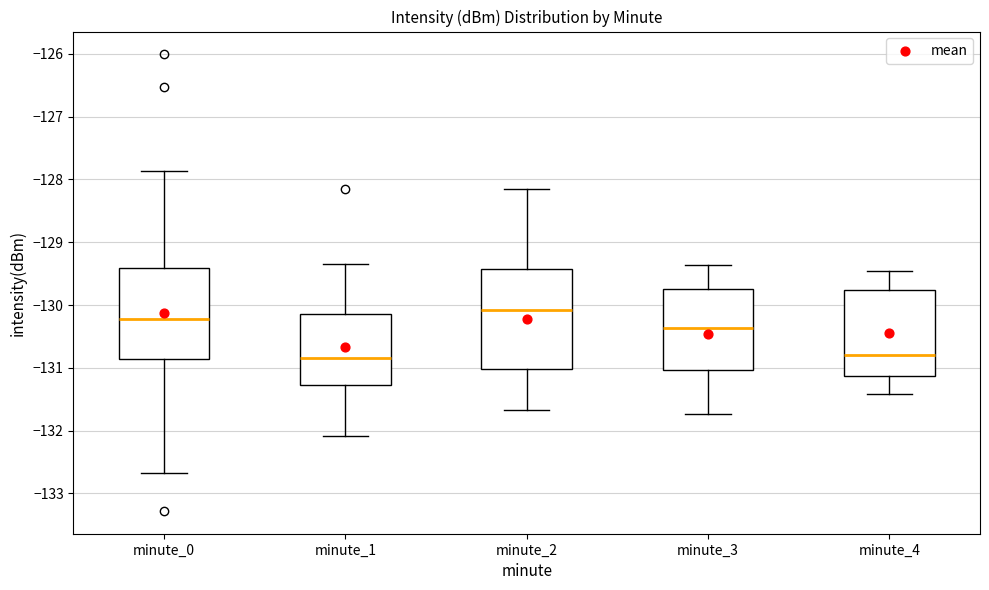

Reading left to right, read every box against the y-axis: the position of its median line, the range the box covers, and the ends of its whiskers. The values are not printed on the chart, so give them approximately, as read against the axis.

minute_0: median -130.2, box -130.9 to -129.4, whiskers -132.7 to -127.9
minute_1: median -130.8, box -131.3 to -130.1, whiskers -132.1 to -129.3
minute_2: median -130.1, box -131.0 to -129.4, whiskers -131.7 to -128.1
minute_3: median -130.4, box -131.0 to -129.8, whiskers -131.7 to -129.4
minute_4: median -130.8, box -131.1 to -129.8, whiskers -131.4 to -129.5